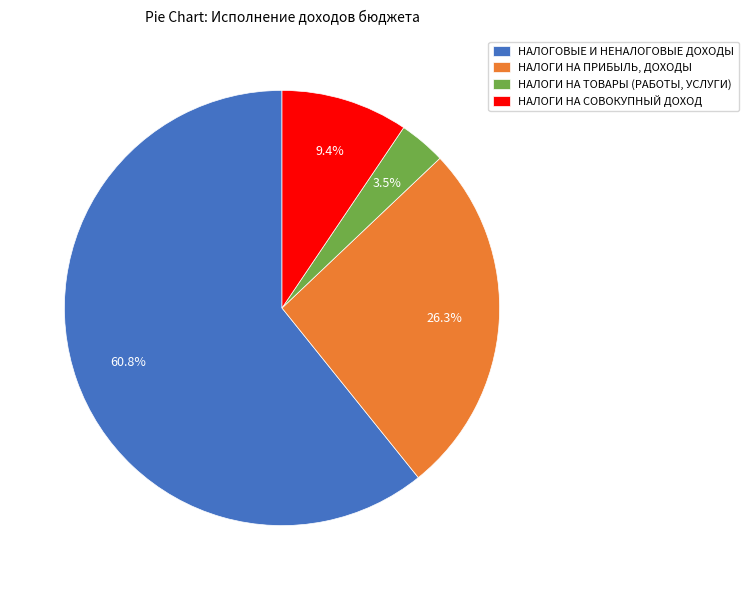

What is the largest slice in the pie chart?

НАЛОГОВЫЕ И НЕНАЛОГОВЫЕ ДОХОДЫ